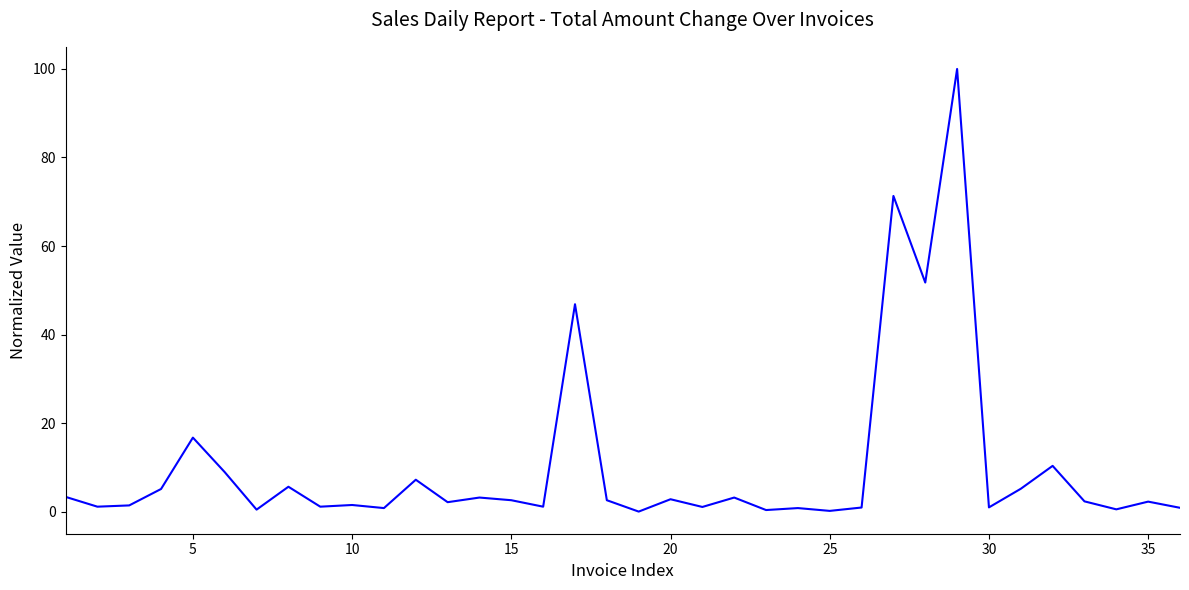

What is the average value?

10.2